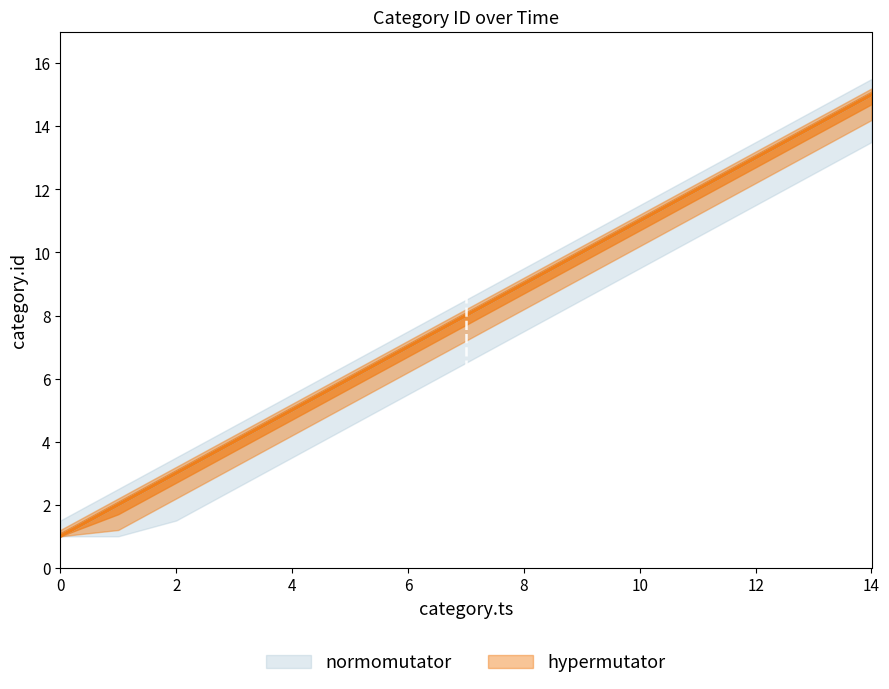

True or false: the data has more than 0 interior local peaks.

False